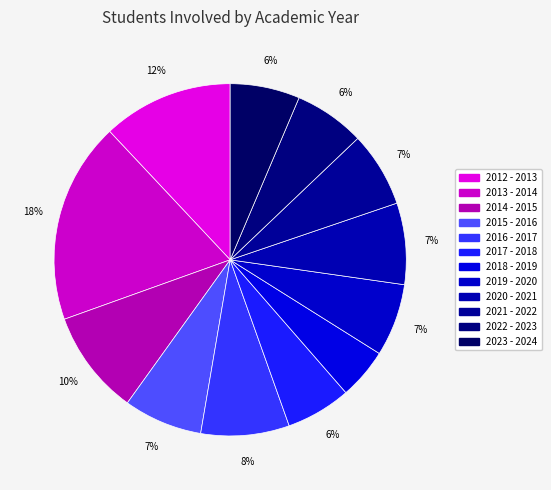

How many slices are in this pie chart?

12